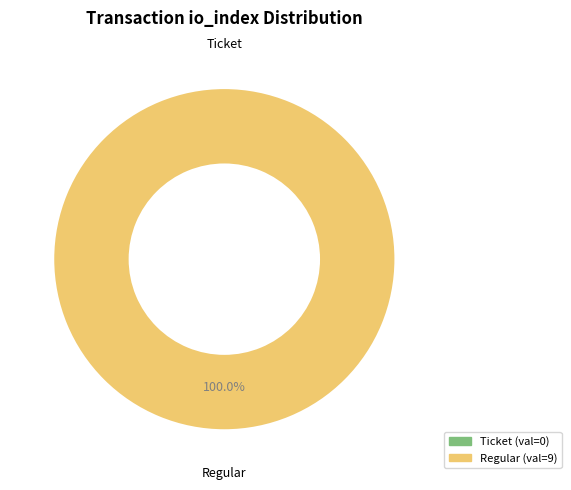

Which slice is the smallest?

Ticket (io_index=0)